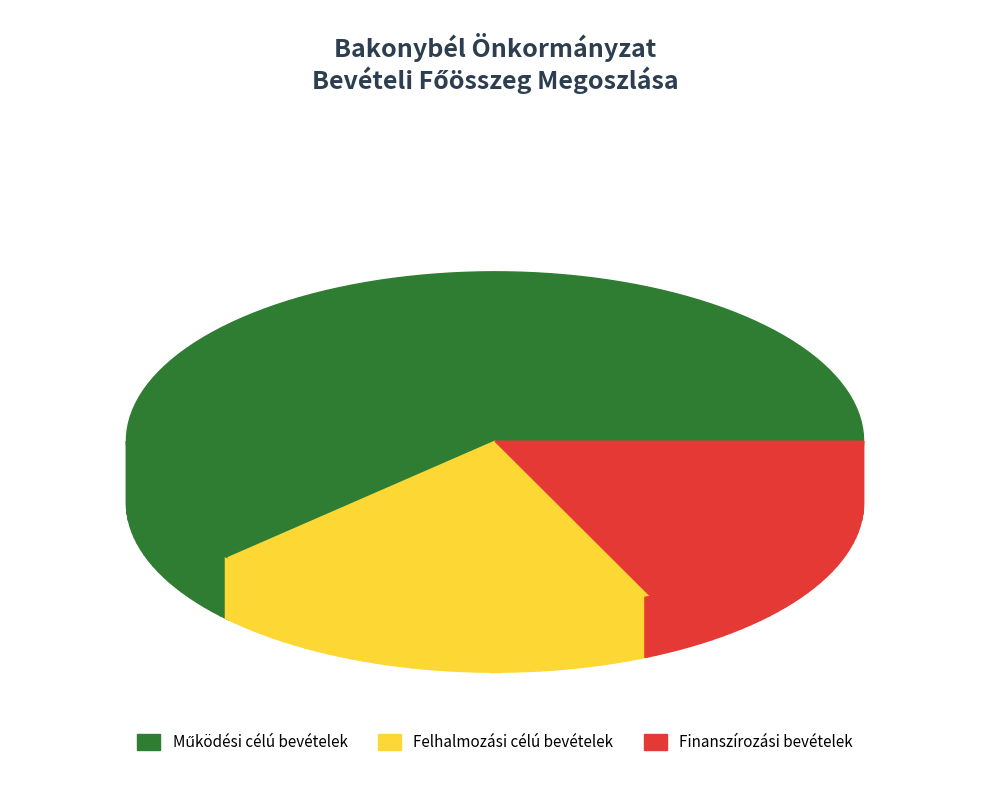

How many slices are in this pie chart?

3